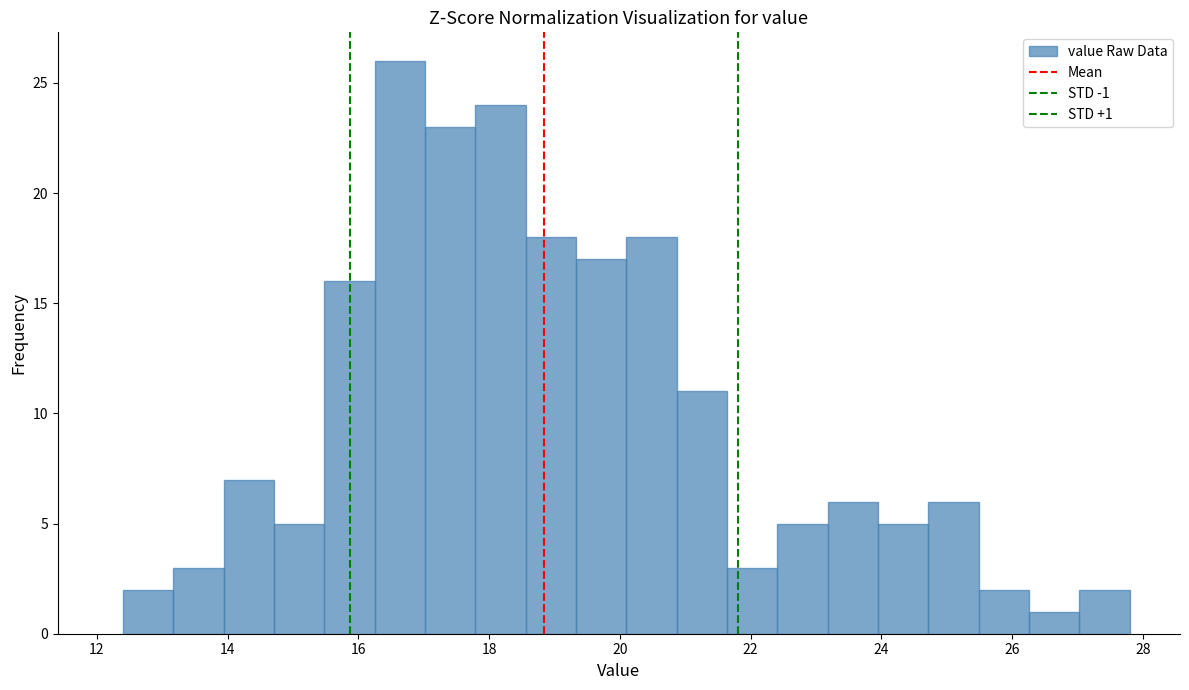

Around what value on the x-axis is the tallest bar? Give the approximate position of its centre, as read against the axis.

16.6